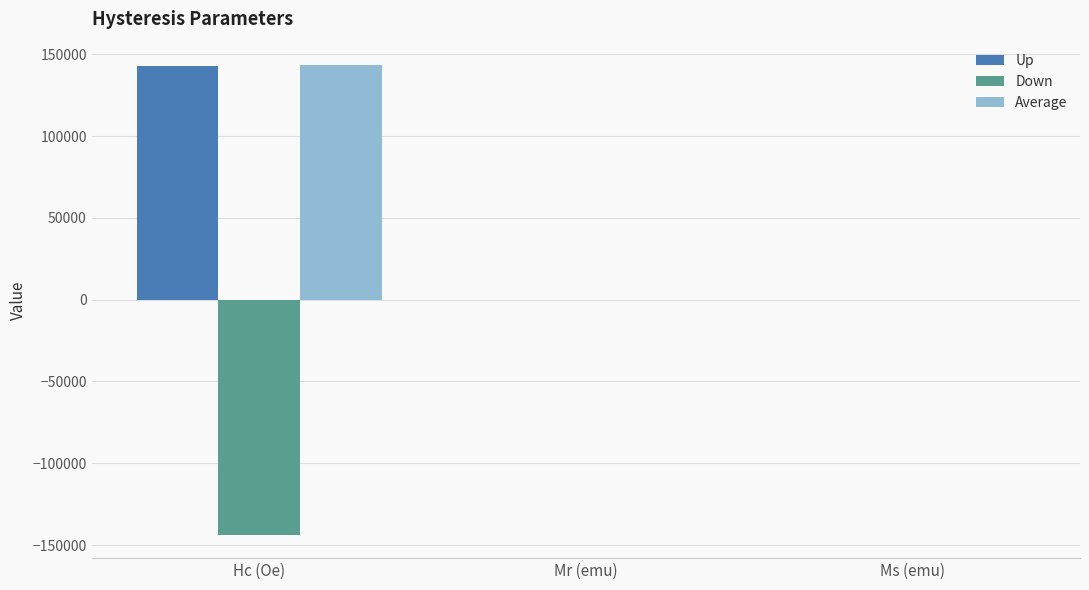

The value of Up at Hc (Oe) is 143107.0. True or false?

True